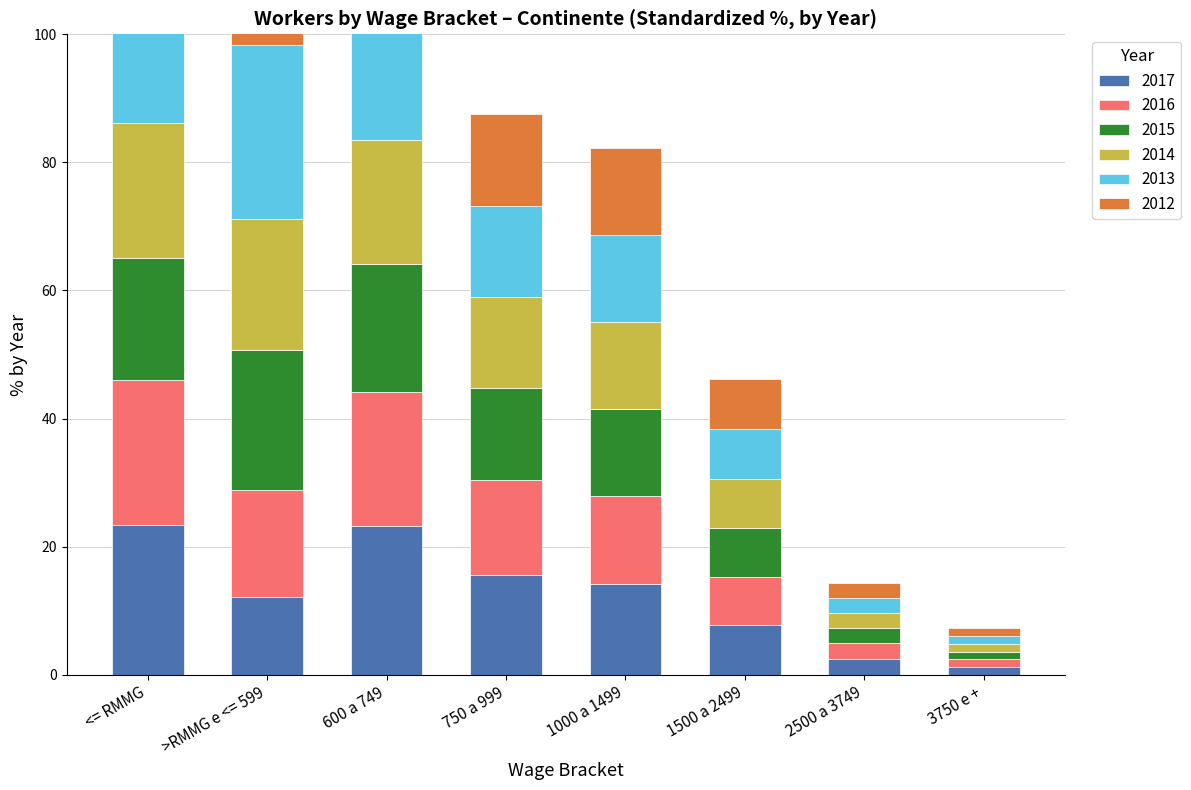

The 2012 series shows 4.2 at 1500 a 2499. True or false?

False